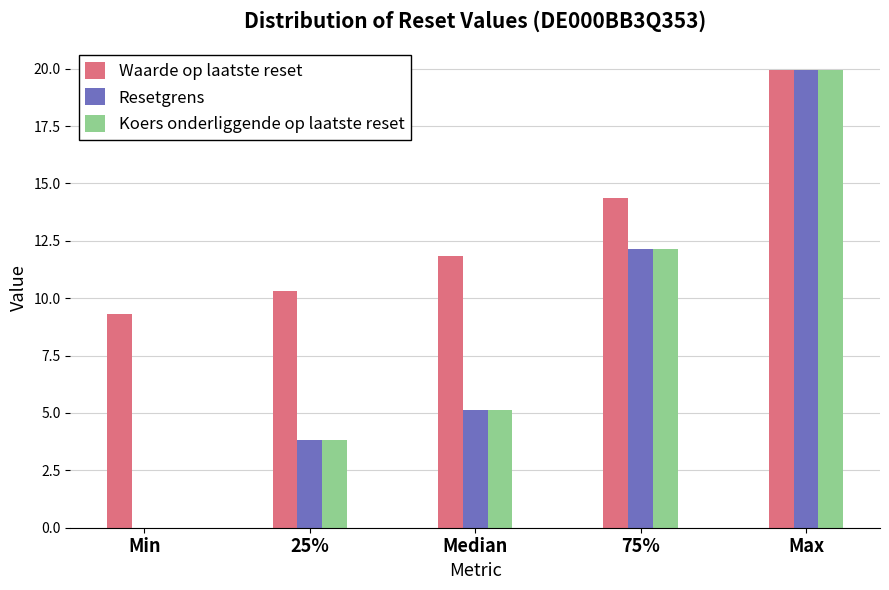

What is the sum of the Koers onderliggende op laatste reset values at Max and 25%?

23.8